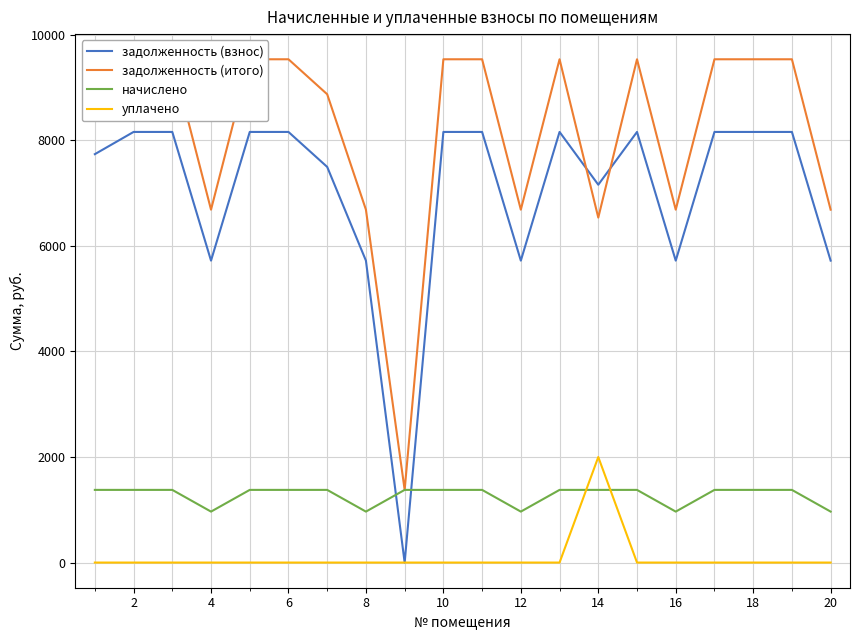

True or false: начислено has a value of 1680.9 at 4.

False